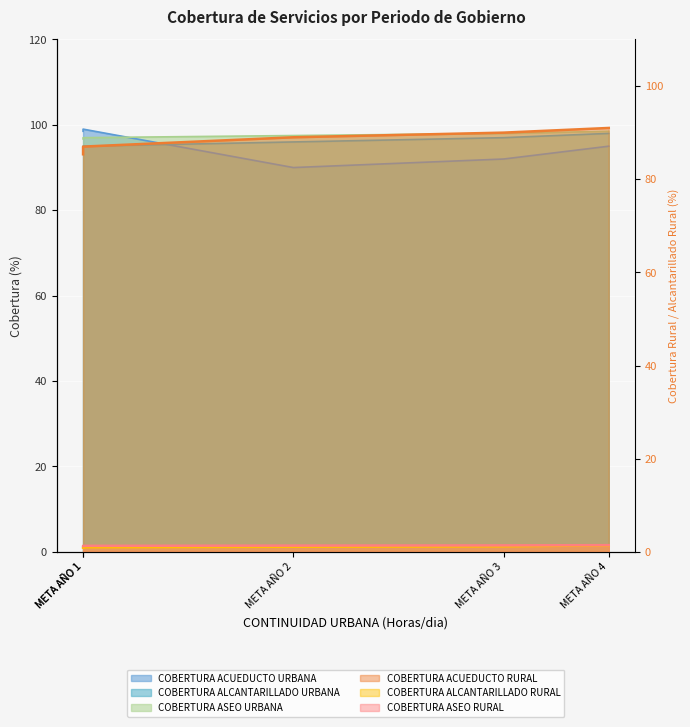

What is the maximum value for COBERTURA ALCANTARILLADO RURAL (%)?

1.4